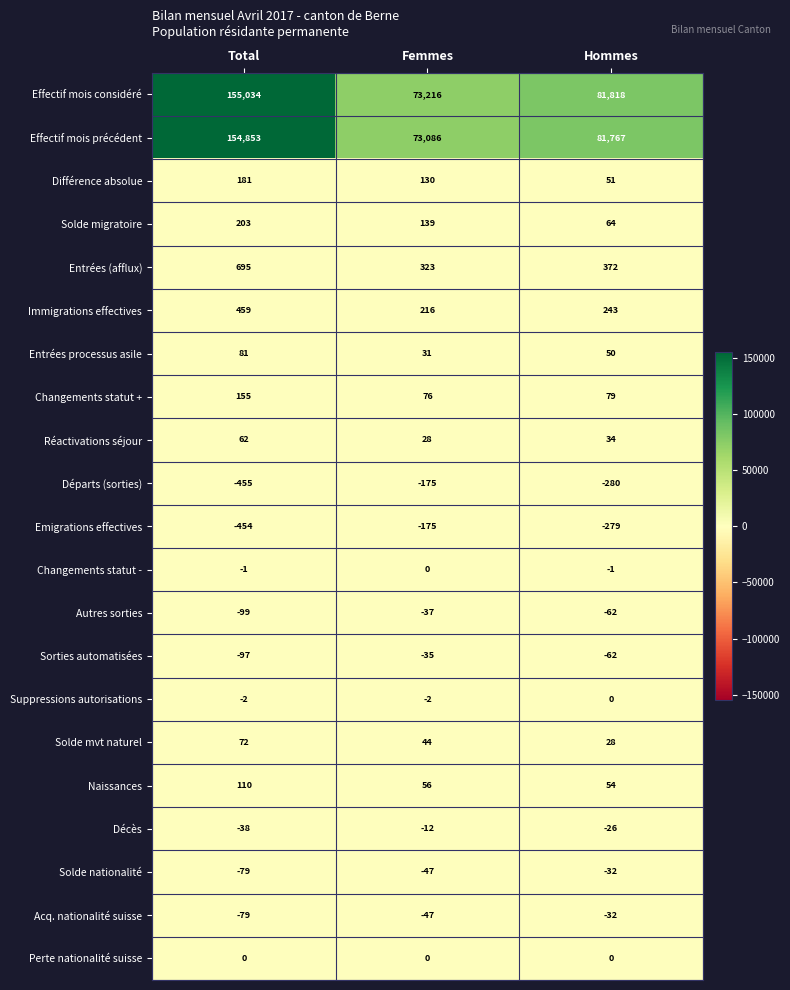

What is the minimum value shown in the chart?

-455